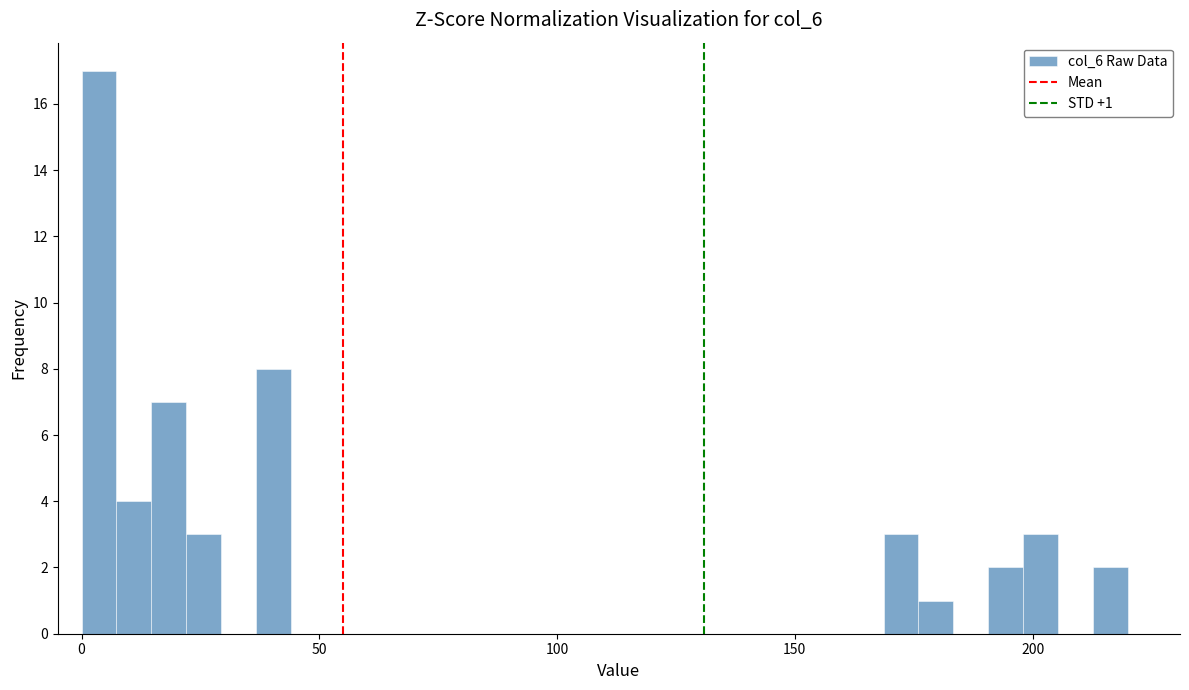

Around what value on the x-axis is the tallest bar? Give the approximate position of its centre, as read against the axis.

5